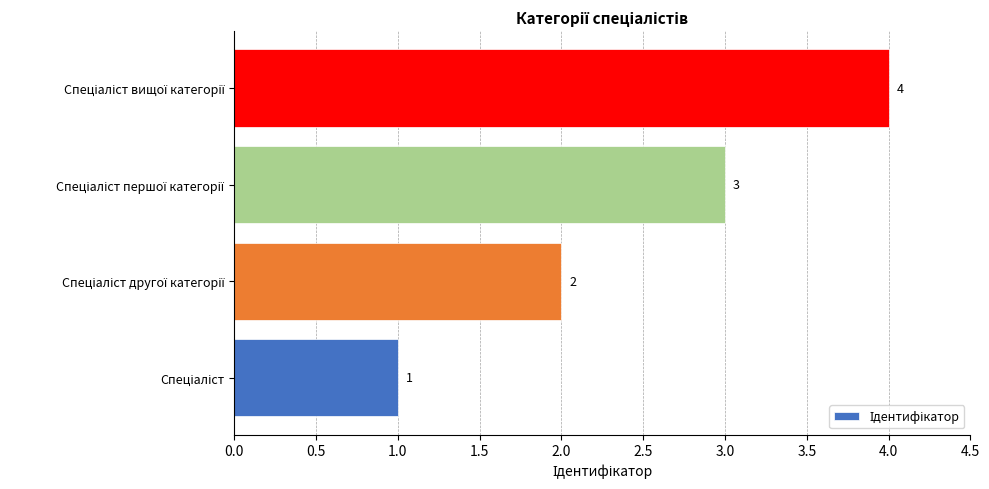

What is the sum of all values?

10